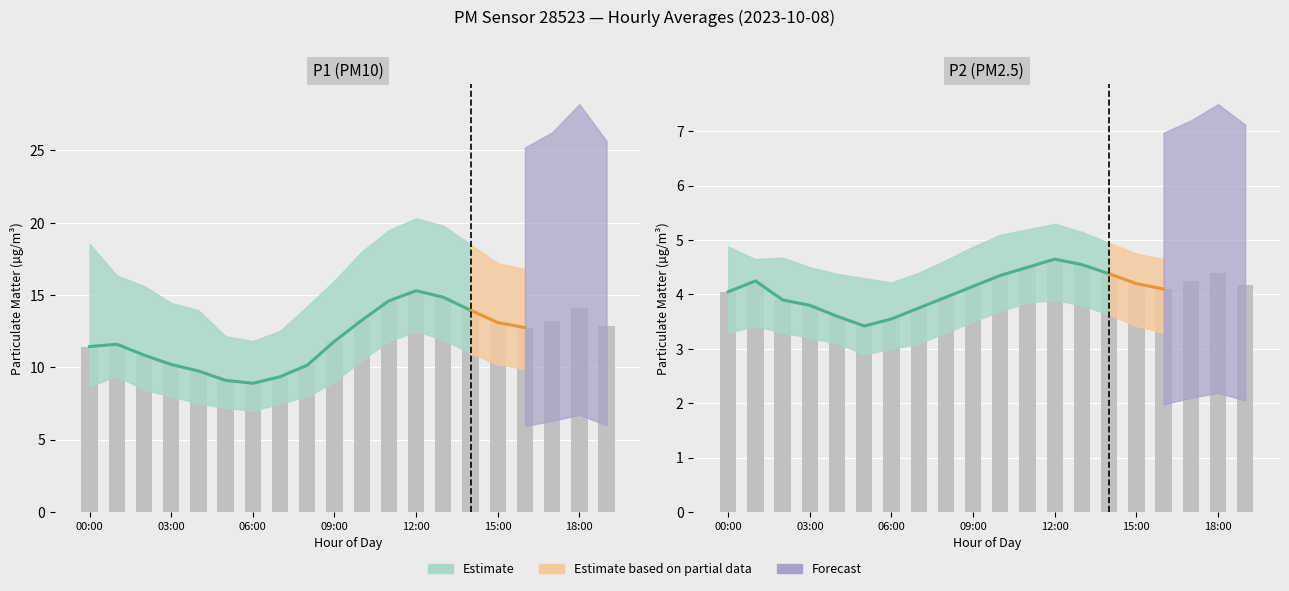

What is the value of the P1 bar at the 16th from the left?

13.1